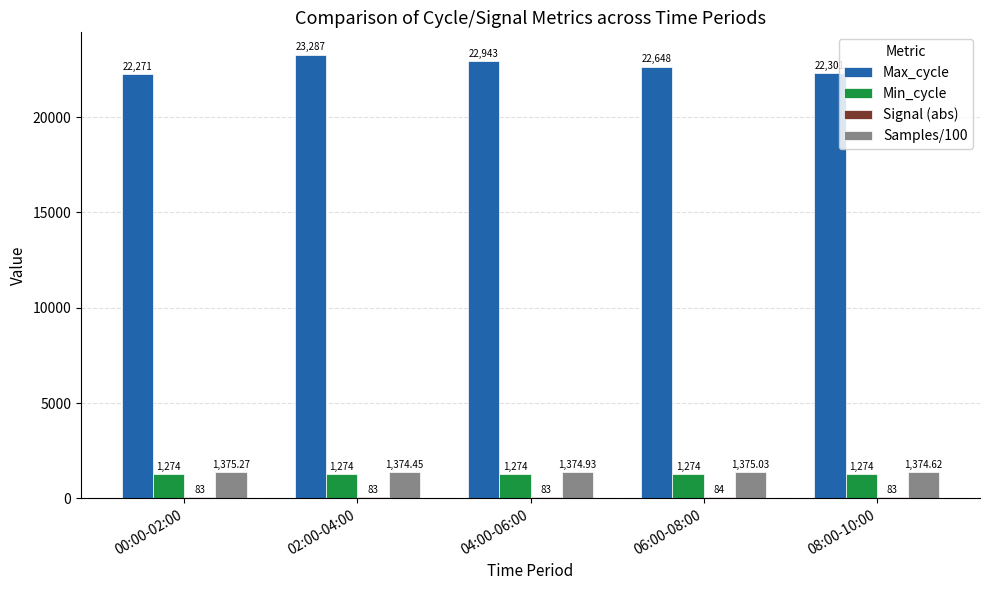

List the labels in order of Samples/100 value, largest first.

00:00-02:00, 06:00-08:00, 04:00-06:00, 08:00-10:00, 02:00-04:00